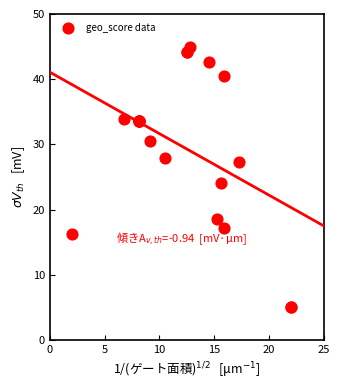

What Y value in the scatter plot is closest to 25?

24.1